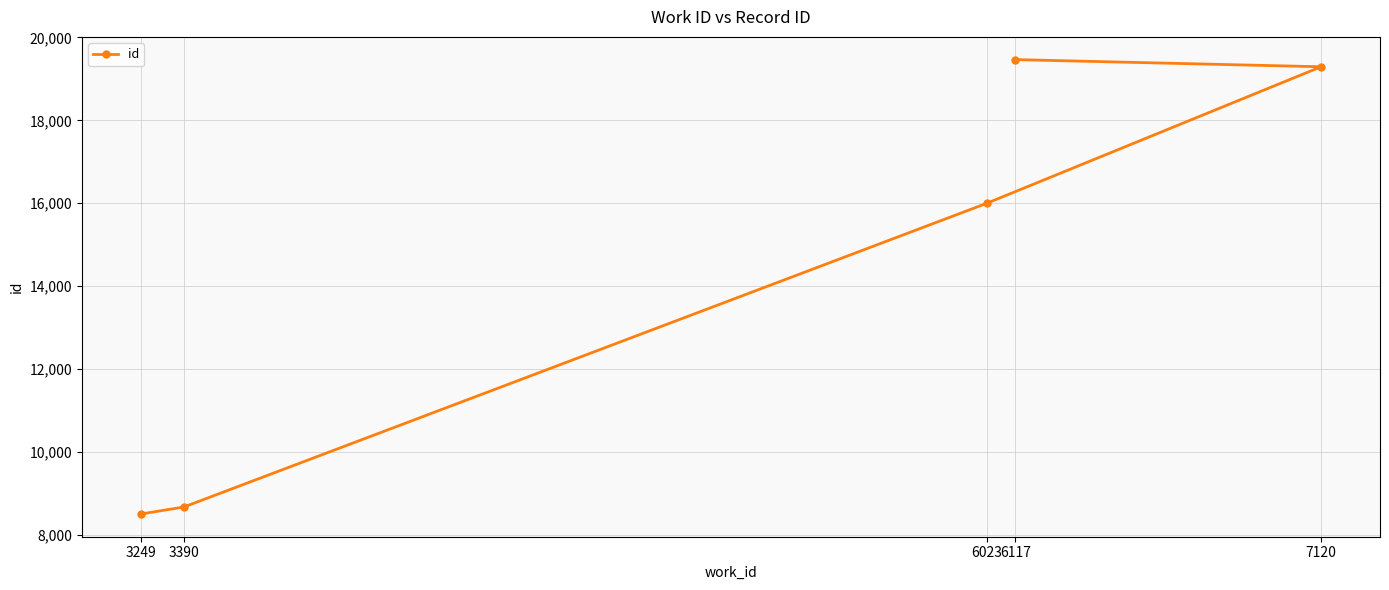

What is the average value?

14386